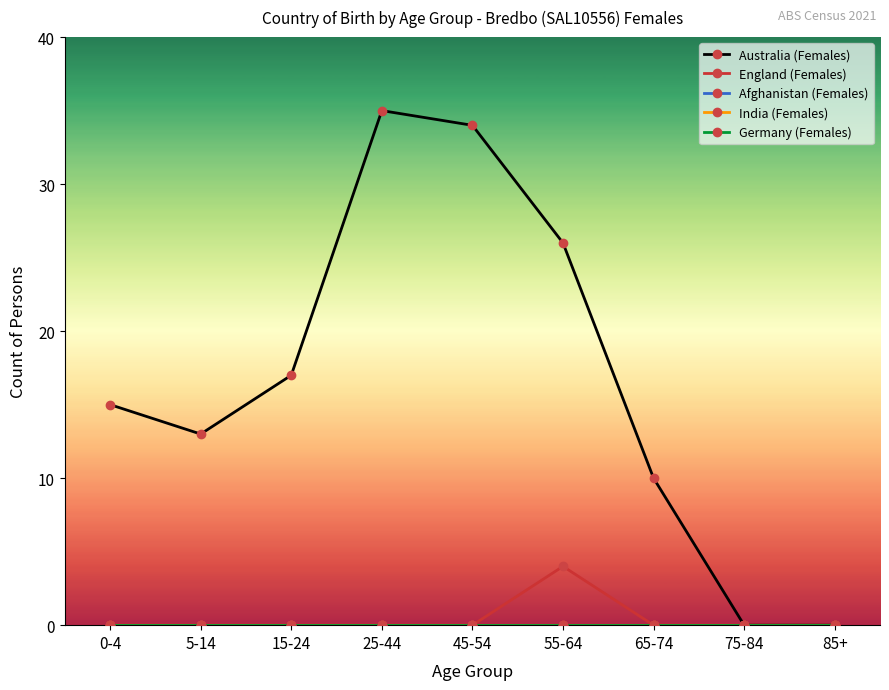

Where is the first local minimum for Australia (Females)?

5-14